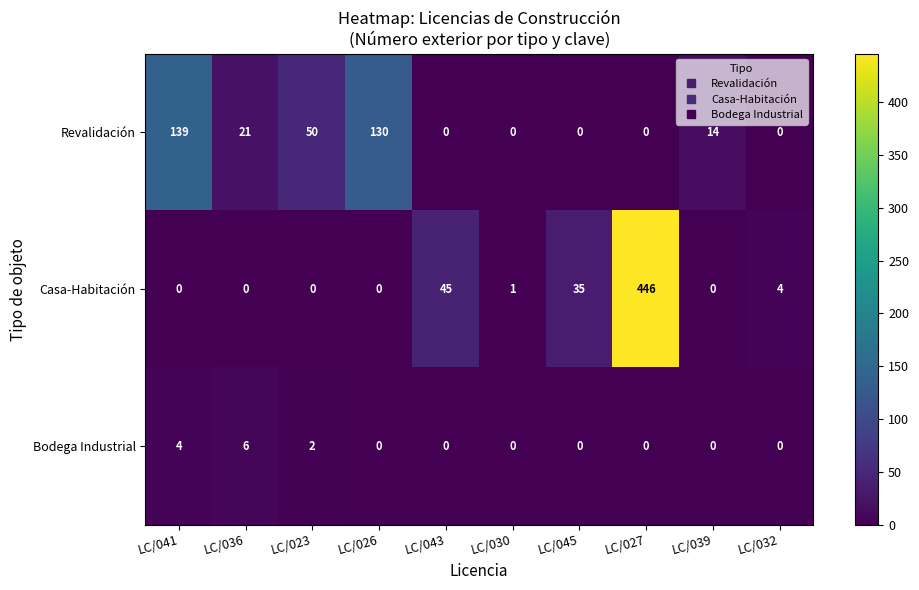

Between LC/030 and LC/039, which series saw the biggest shift?

Revalidación